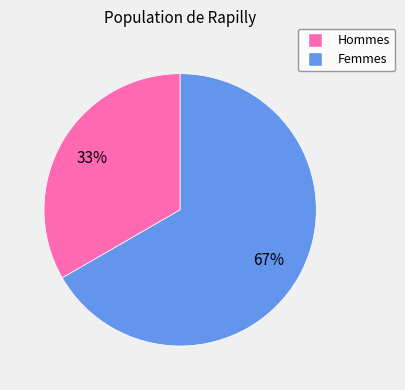

Is there any slice that represents more than half of the pie?

Yes